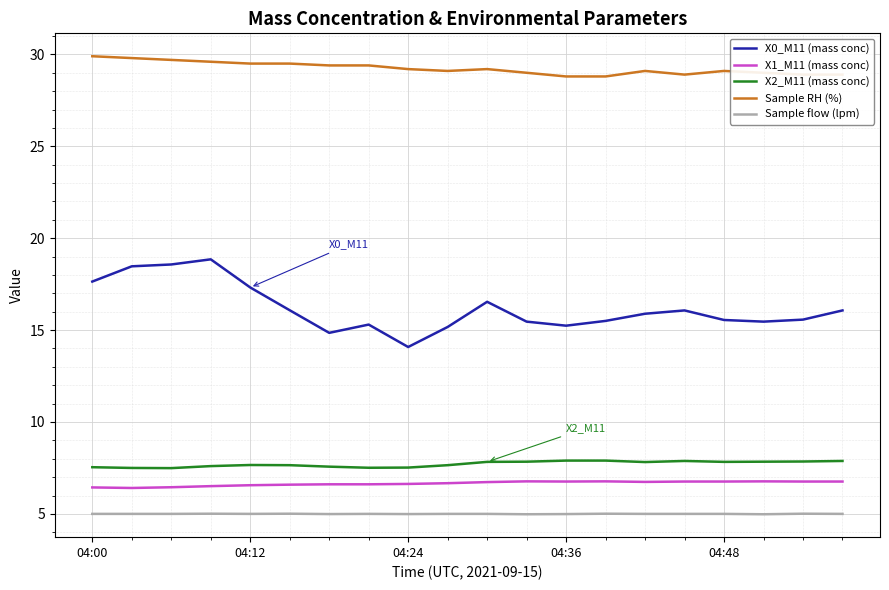

What is the difference between the maximum and minimum values in the Sample RH (%) series?

1.1